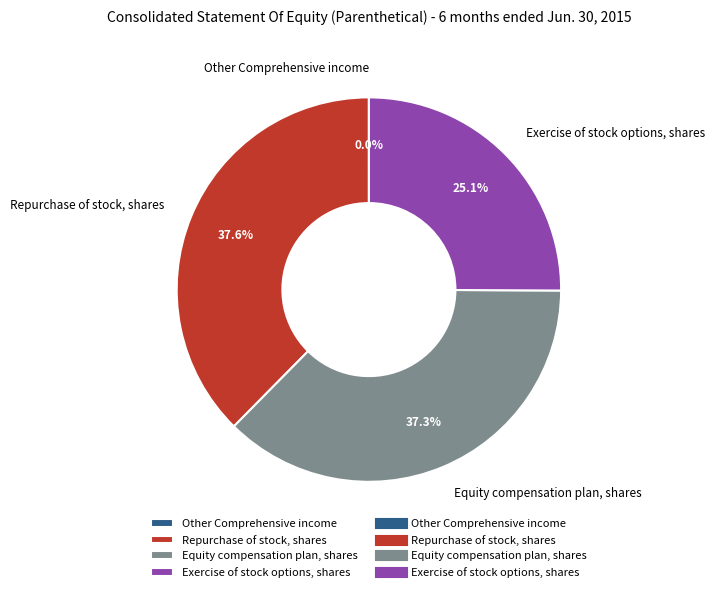

Does Repurchase of stock, shares represent more than half of the total?

No